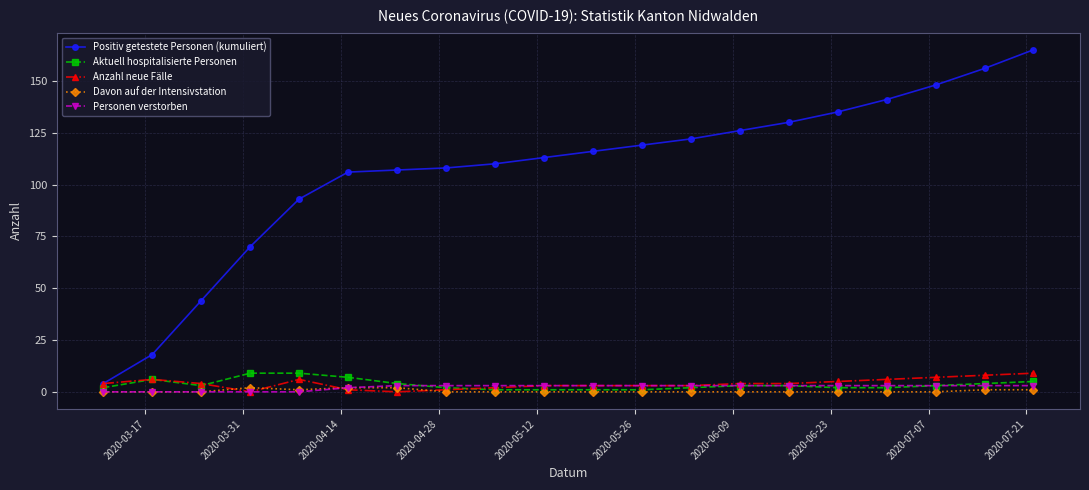

True or false: Davon auf der Intensivstation and Positiv getestete Personen (kumuliert) intersect in this chart.

False